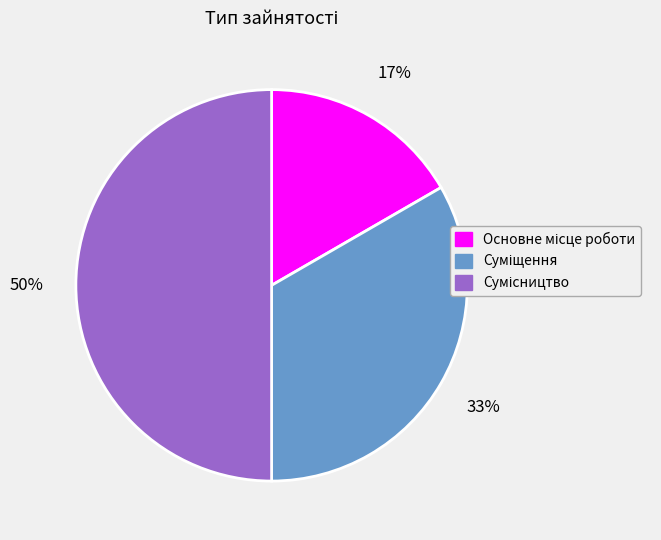

To the nearest percent, what is the difference between the largest and smallest slice percentages?

33%